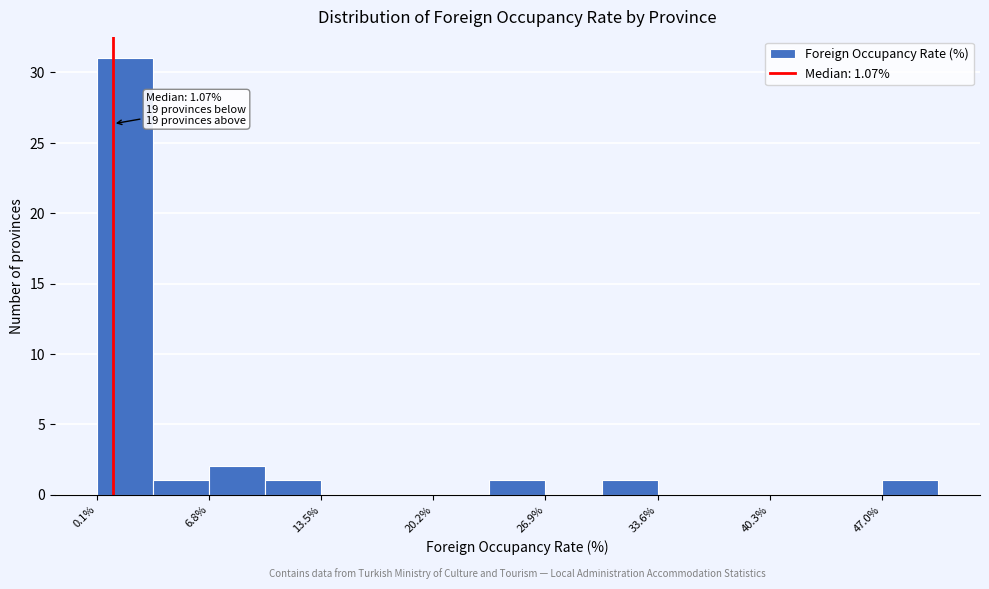

Around what value on the x-axis is the tallest bar? Give the approximate position of its centre, as read against the axis.

2